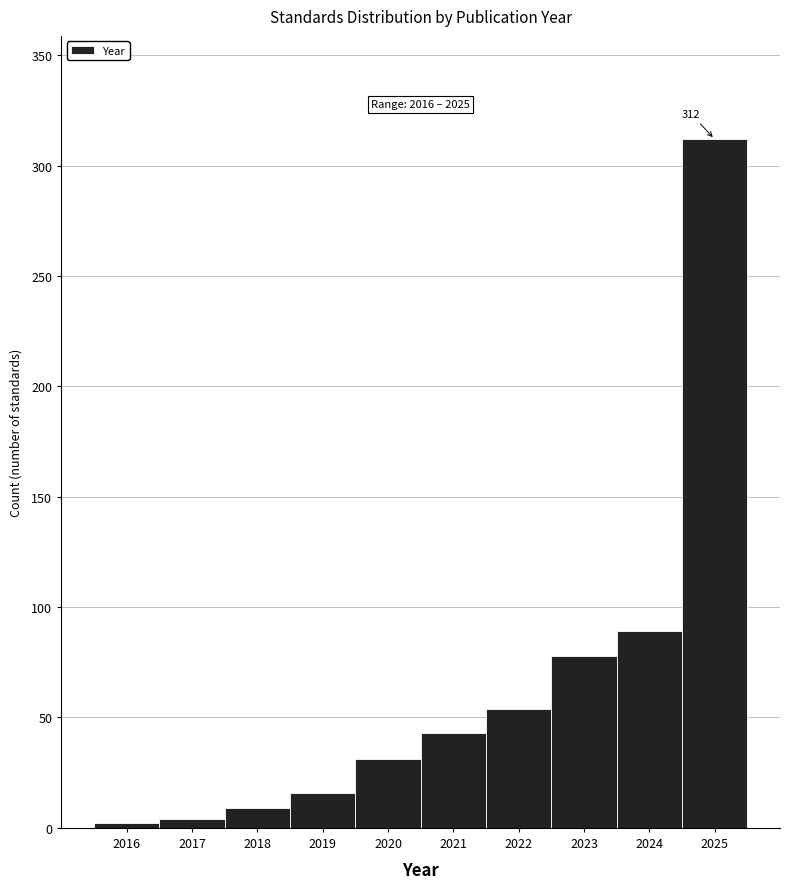

Over which range of the x-axis is the bar tallest?

2024.5 to 2025.5